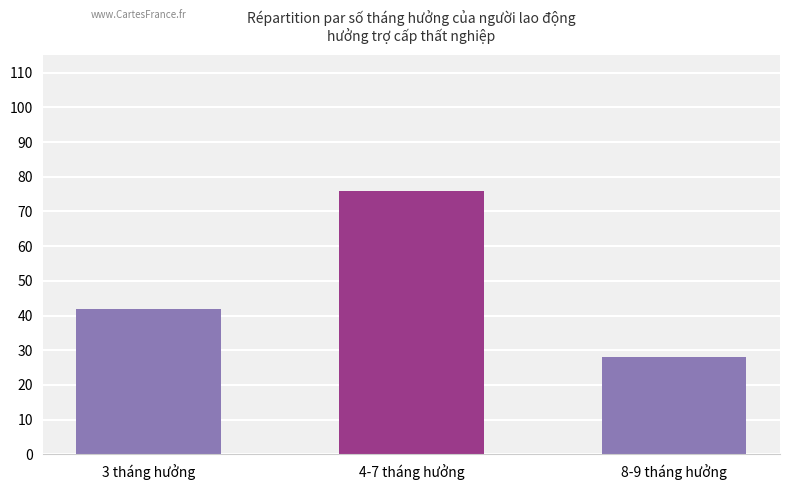

What is the sum of the values at 8-9 tháng hưởng and 3 tháng hưởng?

70